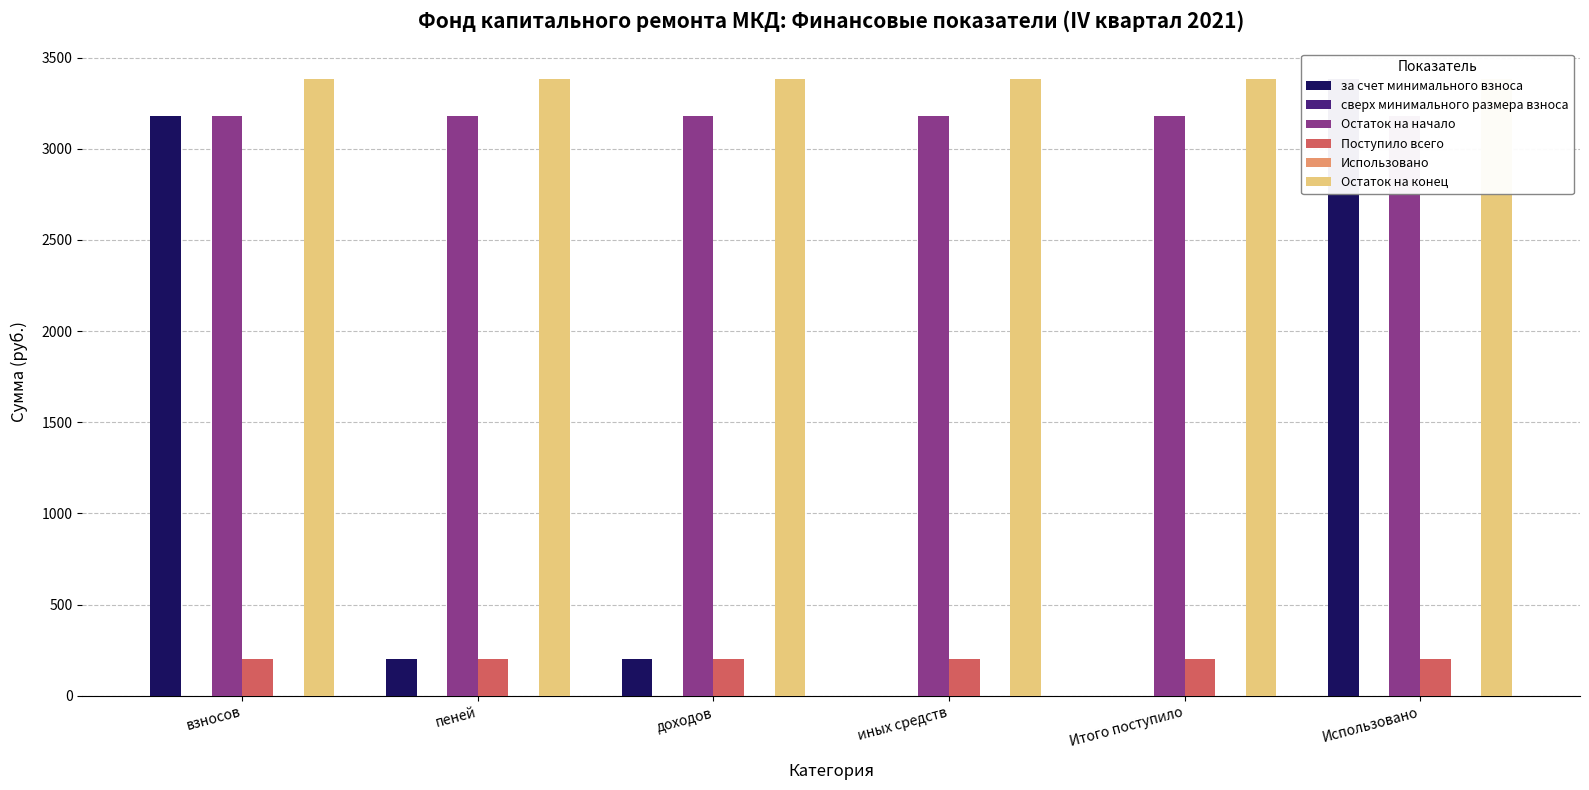

Is it true that Остаток на конец equals 3382.0 at взносов?

True